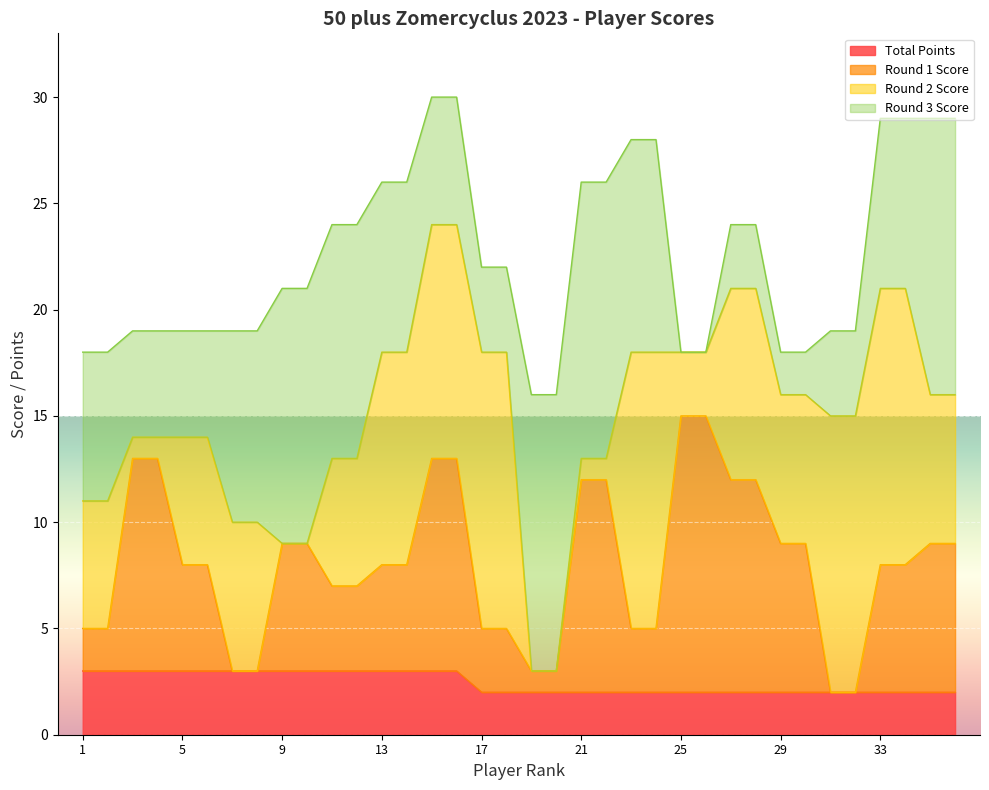

Rank the categories by Total Points value from lowest to highest.

17, 18, 19, 20, 21, 22, 23, 24, 25, 26, 27, 28, 29, 30, 31, 32, 33, 34, 35, 36, 1, 2, 3, 4, 5, 6, 7, 8, 9, 10, 11, 12, 13, 14, 15, 16